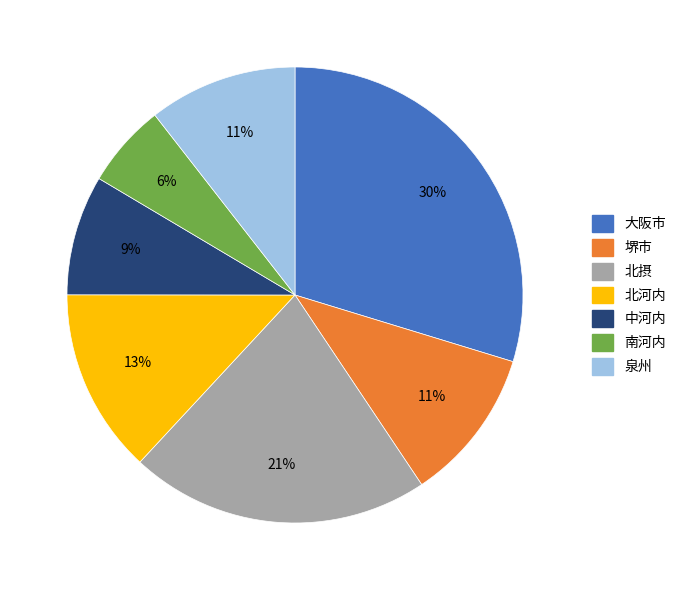

What percentage is the 北河内 slice, to the nearest percent?

13%